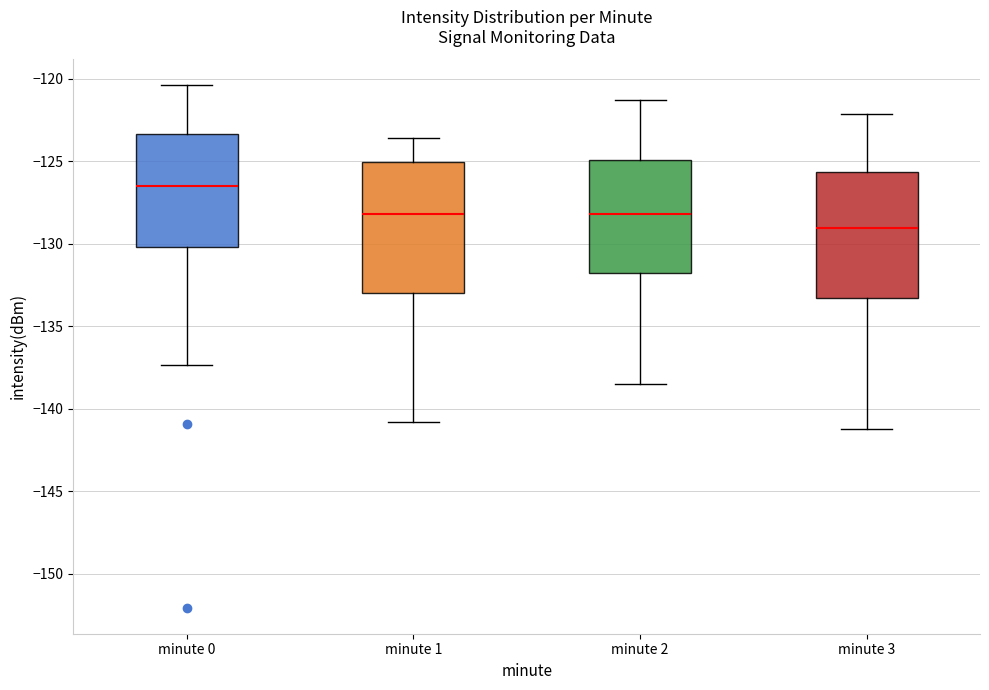

Where does the lower whisker of the box for minute 0 end on the y-axis? The values are not printed on the chart, so give them approximately, as read against the axis.

-137.5